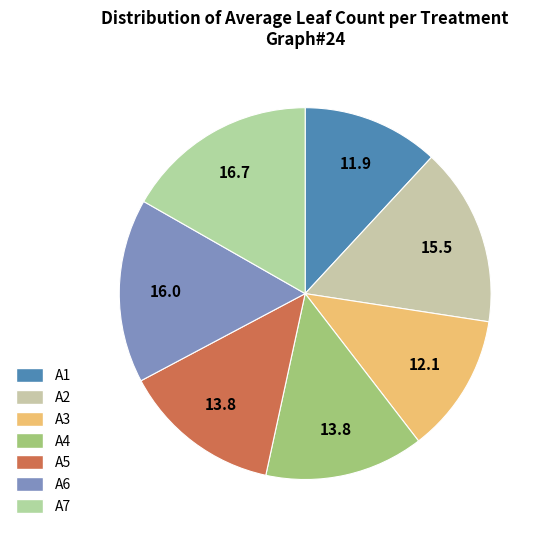

To the nearest percent, what is the average slice percentage?

14%